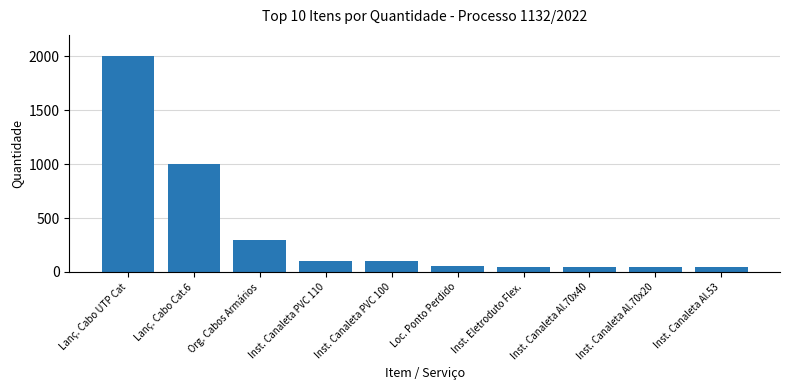

What is the value of the 10th bar from the left?

50